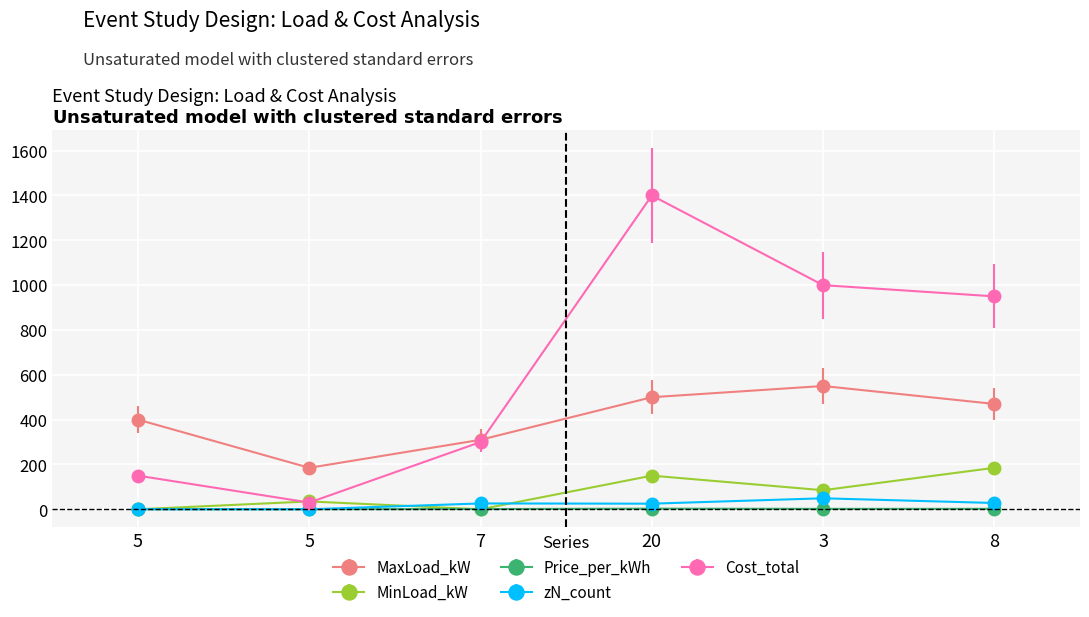

What is the maximum value shown in the chart?

1400.0